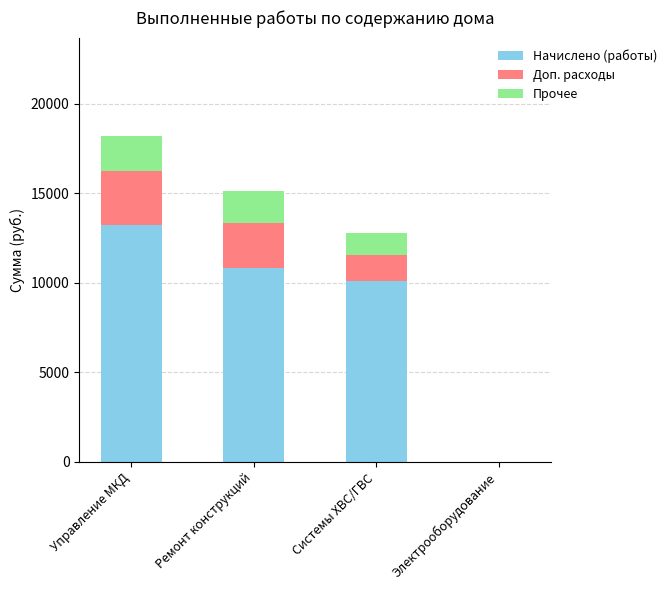

The Начислено (работы) series shows 13223.8 at Управление МКД. True or false?

True